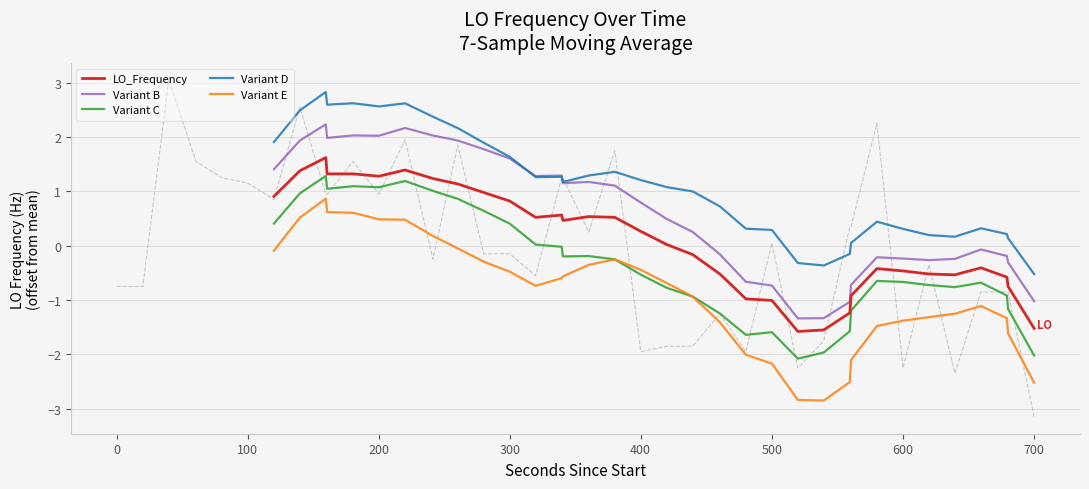

What is the maximum value for Variant B?

2.2